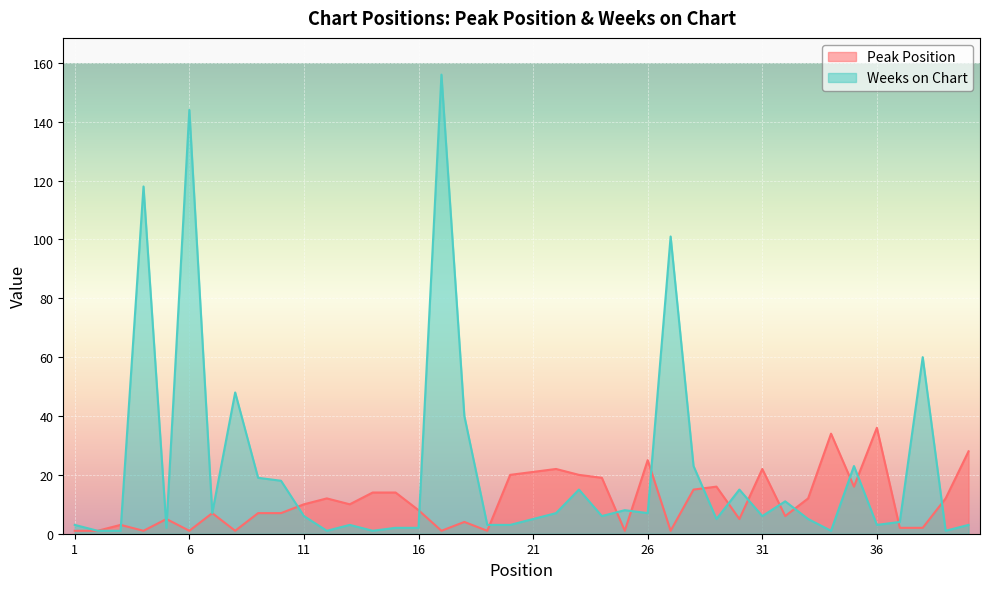

Reading left to right, extract all data points from this chart.

Peak Position: 1=1	2=1	3=3	4=1	5=5	6=1	7=7	8=1	9=7	10=7	11=10	12=12	13=10	14=14	15=14	16=8	17=1	18=4	19=1	20=20	21=21	22=22	23=20	24=19	25=1	26=25	27=1	28=15	29=16	30=5	31=22	32=6	33=12	34=34	35=16	36=36	37=2	38=2	39=12	40=28
Weeks on Chart: 1=3	2=1	3=1	4=118	5=2	6=144	7=7	8=48	9=19	10=18	11=6	12=1	13=3	14=1	15=2	16=2	17=156	18=40	19=3	20=3	21=5	22=7	23=15	24=6	25=8	26=7	27=101	28=23	29=5	30=15	31=6	32=11	33=5	34=1	35=23	36=3	37=4	38=60	39=1	40=3